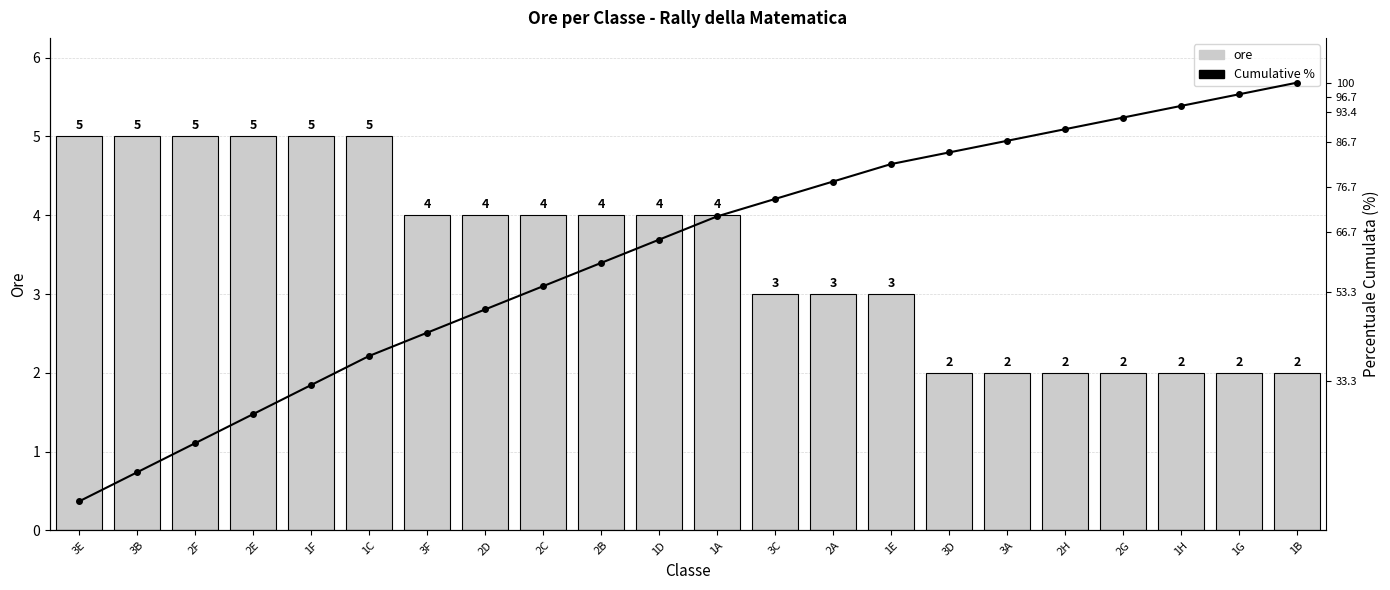

At 1B, list the series in order from largest to smallest.

Cumulative %, ore